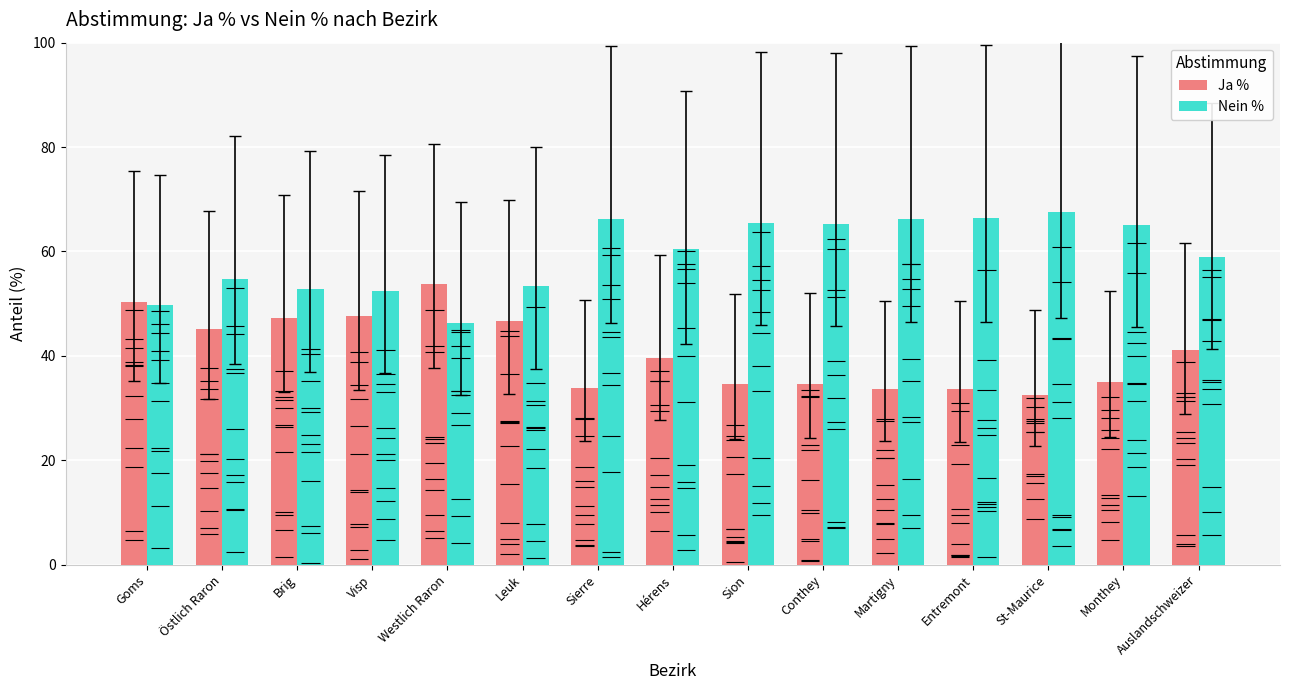

At which category is the sum across all series the highest?

Goms